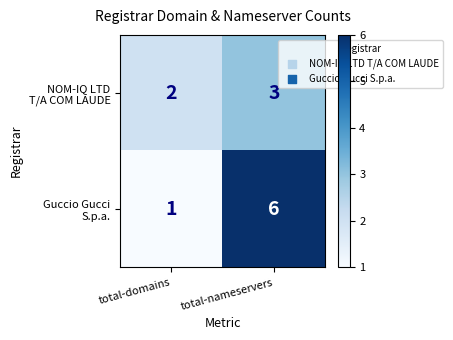

Which category has the lowest value across all series?

total-domains